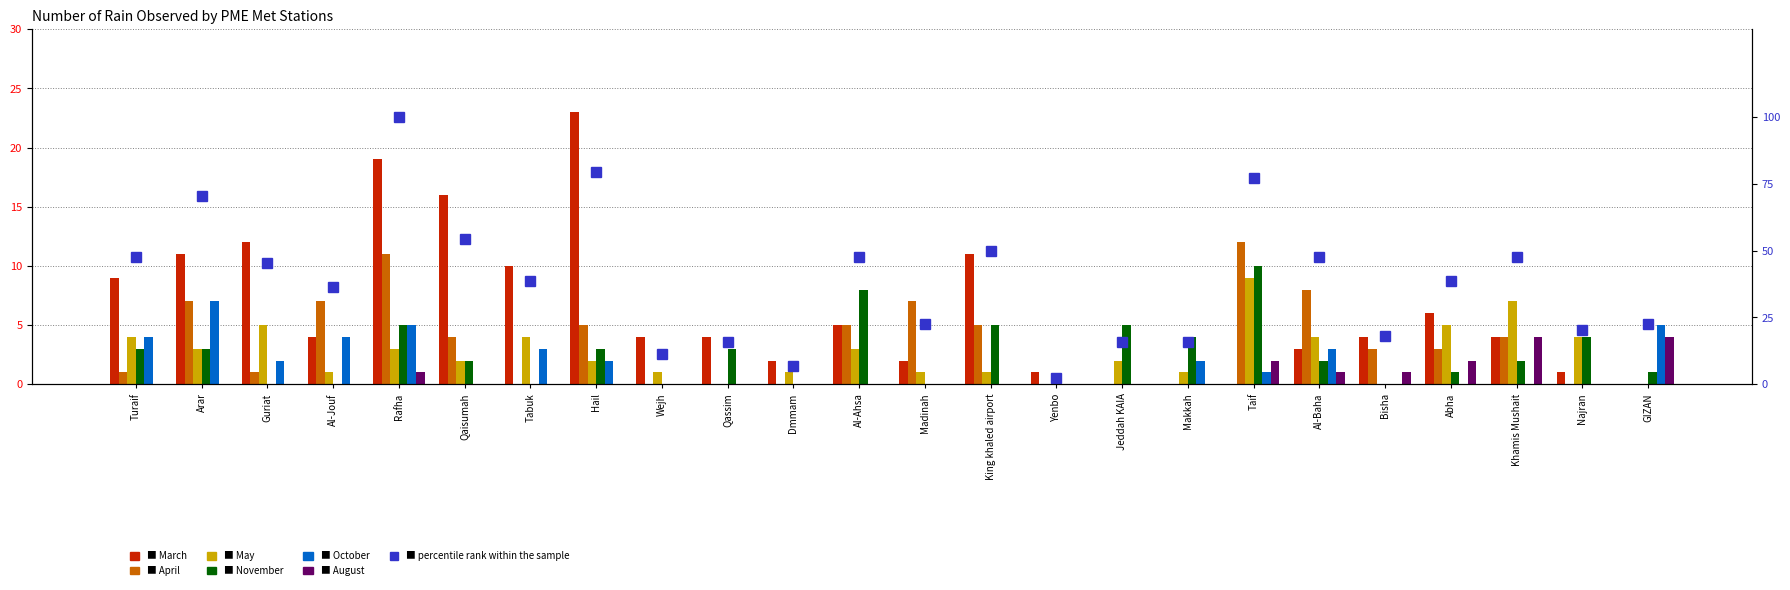

Reading right to left, list all the values displayed in this chart.

March: GIZAN=0	Najran=1	Khamis Mushait=4	Abha=6	Bisha=4	Al-Baha=3	Taif=0	Makkah=0	Jeddah KAIA=0	Yenbo=1	King khaled airport=11	Madinah=2	Al-Ahsa=5	Dmmam=2	Qassim=4	Wejh=4	Hail=23	Tabuk=10	Qaisumah=16	Rafha=19	Al-Jouf=4	Guriat=12	Arar=11	Turaif=9
April: GIZAN=0	Najran=0	Khamis Mushait=4	Abha=3	Bisha=3	Al-Baha=8	Taif=12	Makkah=0	Jeddah KAIA=0	Yenbo=0	King khaled airport=5	Madinah=7	Al-Ahsa=5	Dmmam=0	Qassim=0	Wejh=0	Hail=5	Tabuk=0	Qaisumah=4	Rafha=11	Al-Jouf=7	Guriat=1	Arar=7	Turaif=1
May: GIZAN=0	Najran=4	Khamis Mushait=7	Abha=5	Bisha=0	Al-Baha=4	Taif=9	Makkah=1	Jeddah KAIA=2	Yenbo=0	King khaled airport=1	Madinah=1	Al-Ahsa=3	Dmmam=1	Qassim=0	Wejh=1	Hail=2	Tabuk=4	Qaisumah=2	Rafha=3	Al-Jouf=1	Guriat=5	Arar=3	Turaif=4
November: GIZAN=1	Najran=4	Khamis Mushait=2	Abha=1	Bisha=0	Al-Baha=2	Taif=10	Makkah=4	Jeddah KAIA=5	Yenbo=0	King khaled airport=5	Madinah=0	Al-Ahsa=8	Dmmam=0	Qassim=3	Wejh=0	Hail=3	Tabuk=0	Qaisumah=2	Rafha=5	Al-Jouf=0	Guriat=0	Arar=3	Turaif=3
October: GIZAN=5	Najran=0	Khamis Mushait=0	Abha=0	Bisha=0	Al-Baha=3	Taif=1	Makkah=2	Jeddah KAIA=0	Yenbo=0	King khaled airport=0	Madinah=0	Al-Ahsa=0	Dmmam=0	Qassim=0	Wejh=0	Hail=2	Tabuk=3	Qaisumah=0	Rafha=5	Al-Jouf=4	Guriat=2	Arar=7	Turaif=4
August: GIZAN=4	Najran=0	Khamis Mushait=4	Abha=2	Bisha=1	Al-Baha=1	Taif=2	Makkah=0	Jeddah KAIA=0	Yenbo=0	King khaled airport=0	Madinah=0	Al-Ahsa=0	Dmmam=0	Qassim=0	Wejh=0	Hail=0	Tabuk=0	Qaisumah=0	Rafha=1	Al-Jouf=0	Guriat=0	Arar=0	Turaif=0